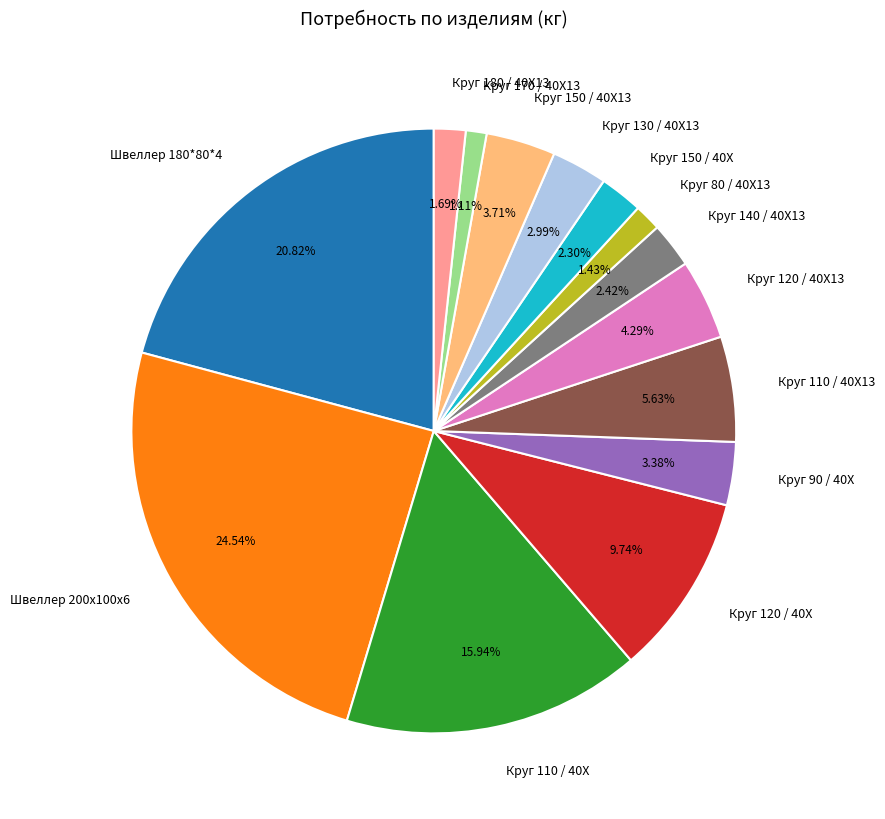

Which slice is the largest?

Швеллер 200х100х6